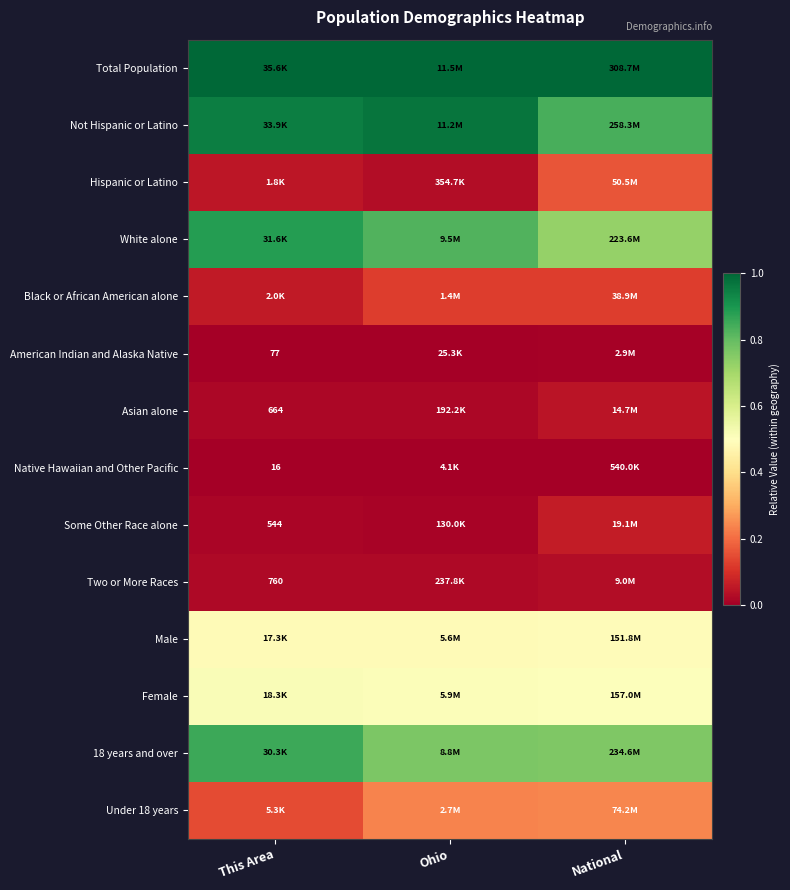

Which series has the largest total across all categories?

Total Population